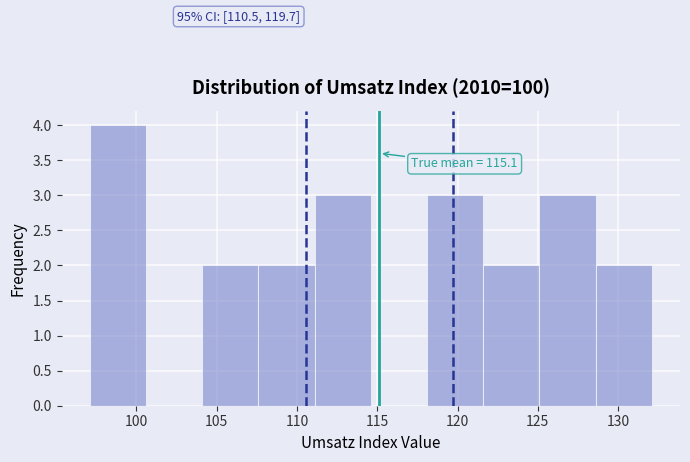

Over which range of the x-axis is the bar tallest?

97.1 to 100.6